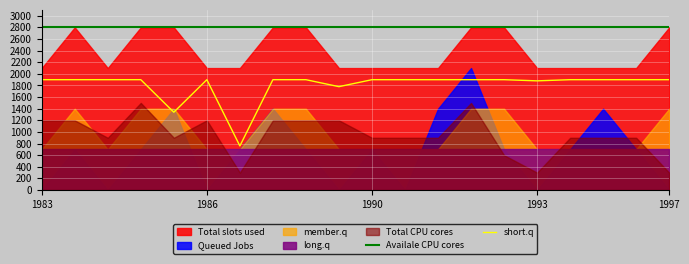

What is the maximum value for Availale CPU cores?

2800